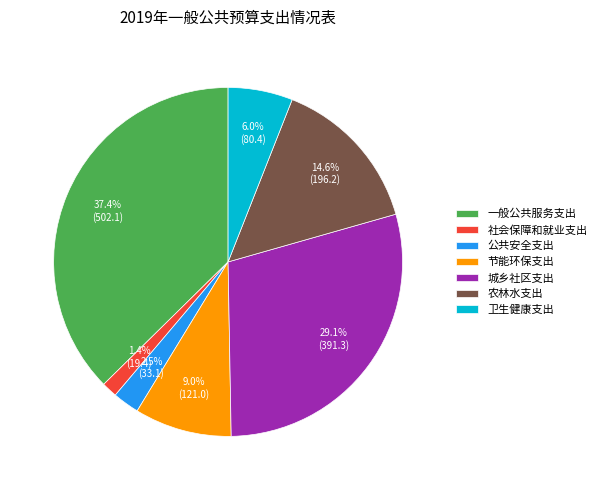

Combined, do 农林水支出 and 公共安全支出 account for over 50%?

No